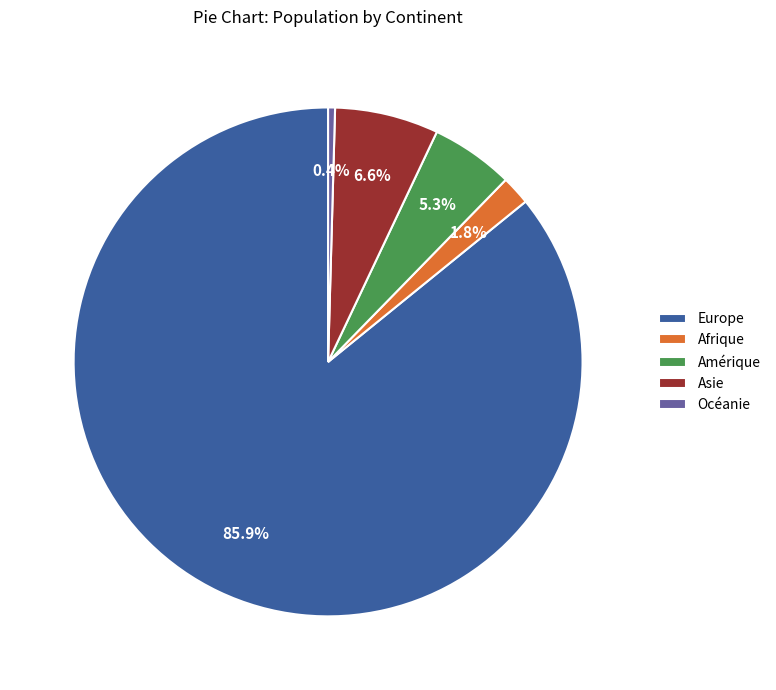

What percentage is NOT represented by Amérique?

94.7%